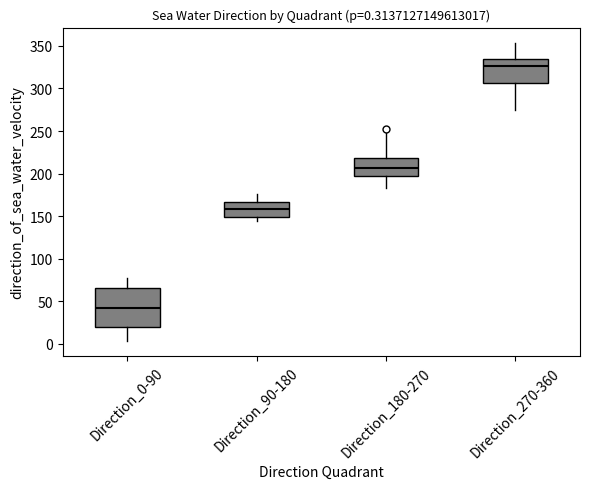

Which box has the highest median line?

Direction_270-360